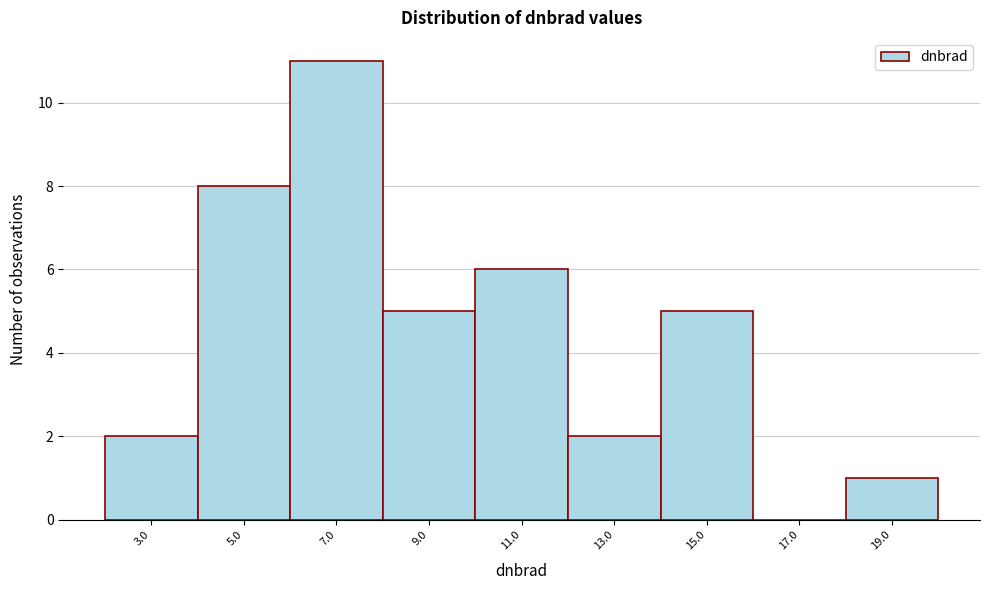

Reading left to right, transcribe all the data shown in this chart.

3.0=2	5.0=8	7.0=11	9.0=5	11.0=6	13.0=2	15.0=5	17.0=0	19.0=1